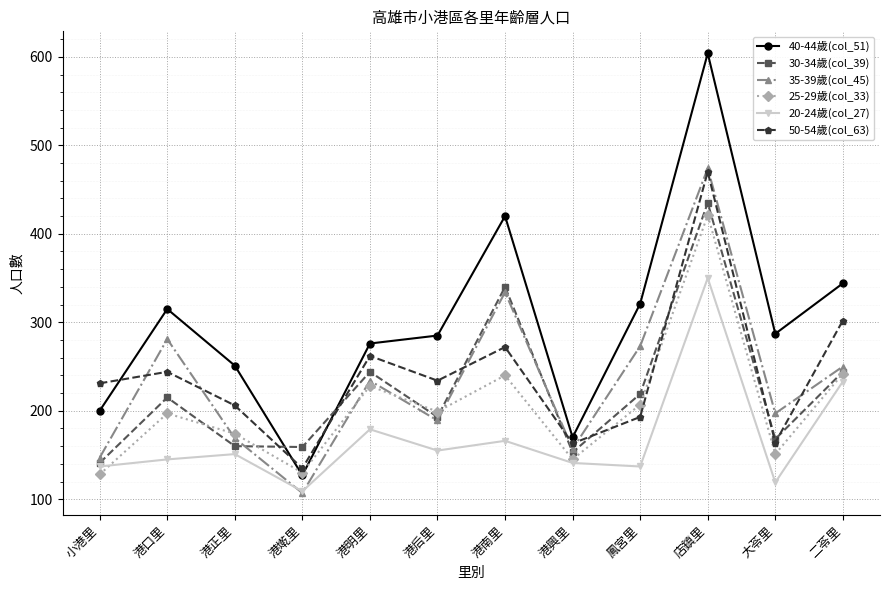

What is the label of the 7th point from the left?

港南里